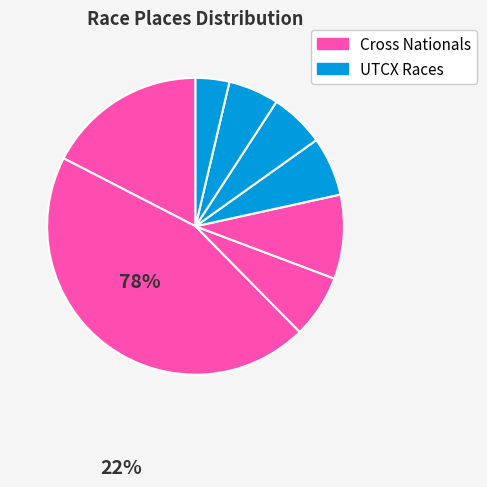

Is there any slice that represents more than half of the pie?

No